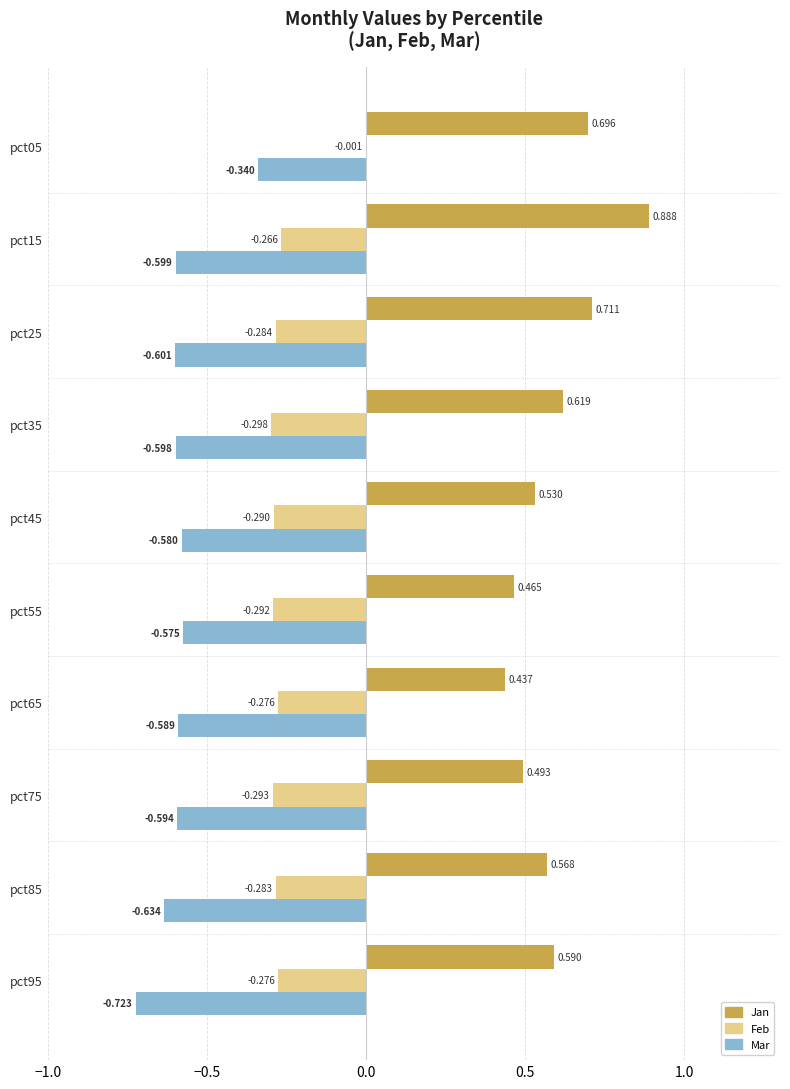

Which series has the widest spread of values?

Jan